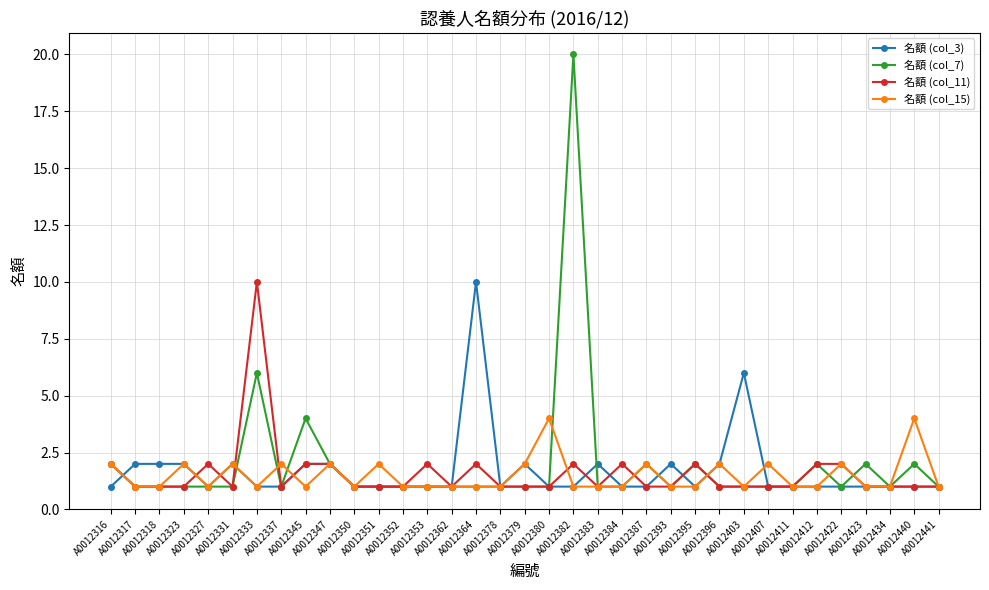

Which series has the widest spread of values?

名額 (col_7)